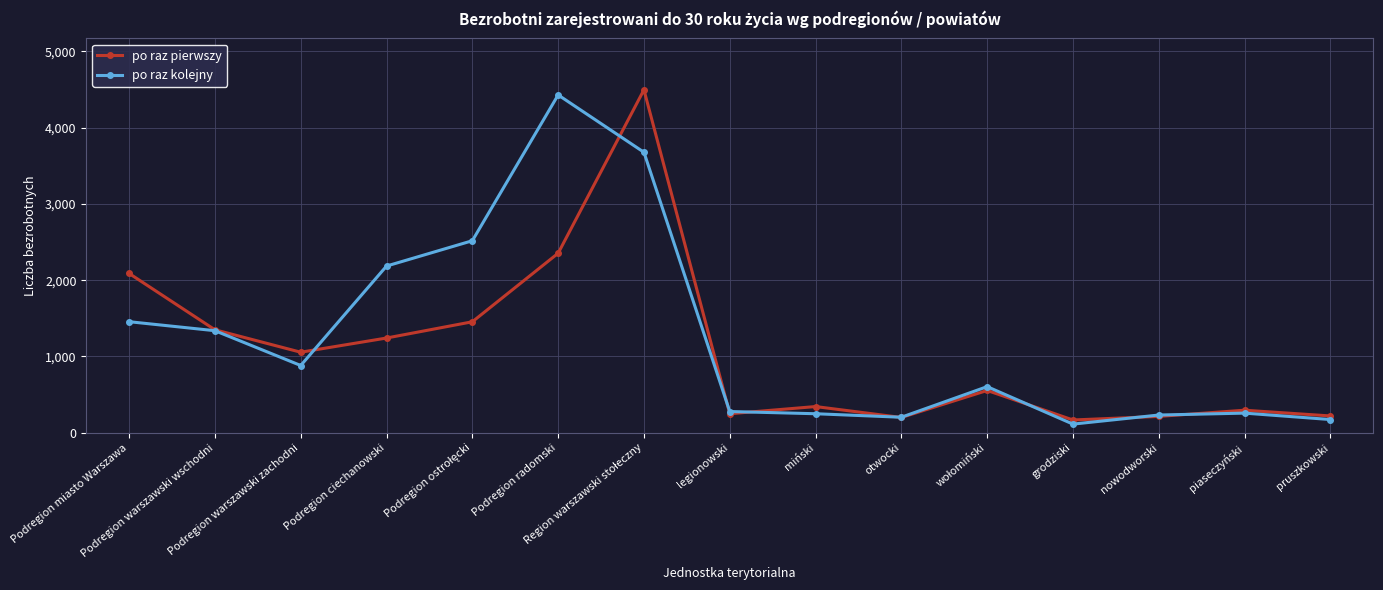

True or false: po raz kolejny has more than 1 interior local peaks.

True